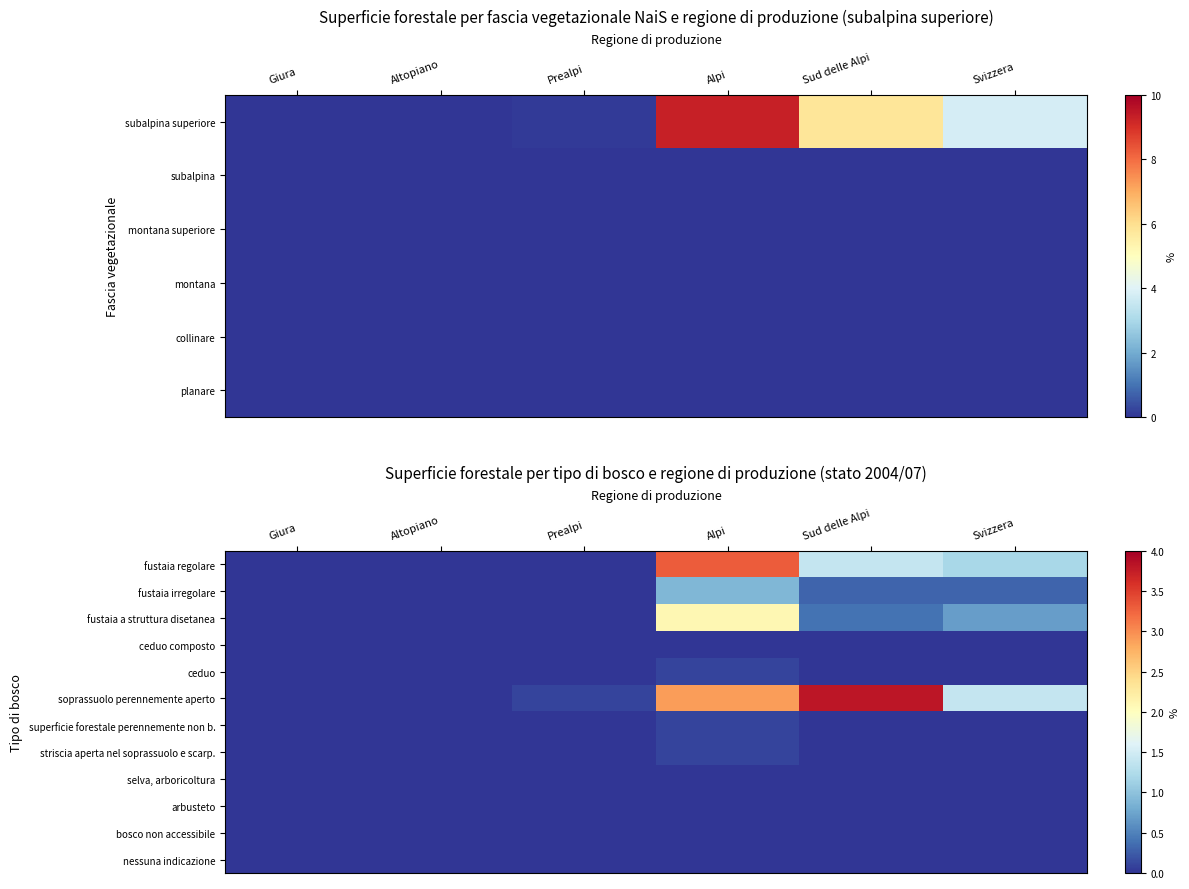

The value of ceduo composto at Alpi is 0.0. True or false?

True